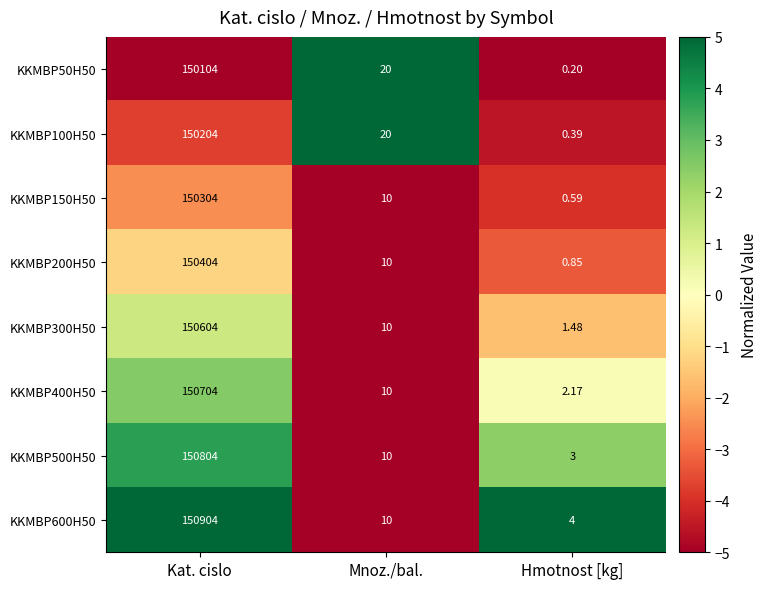

At which label does KKMBP300H50 reach its minimum?

Hmotnost [kg]